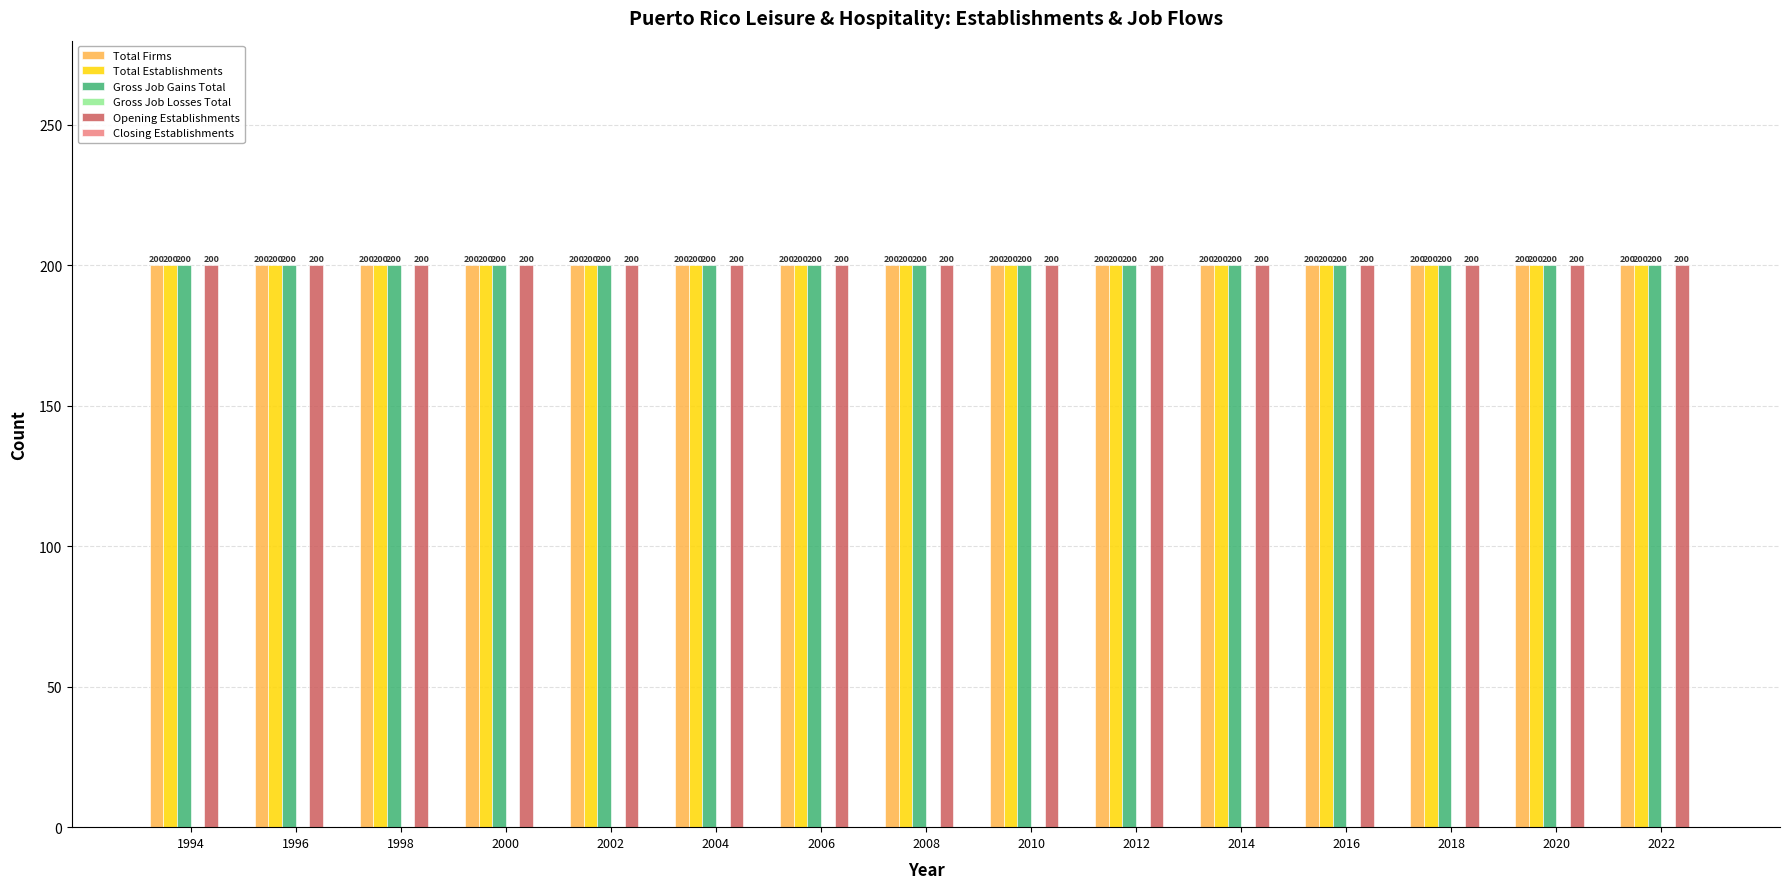

Which series changed the most between 2006 and 2012?

Total Firms